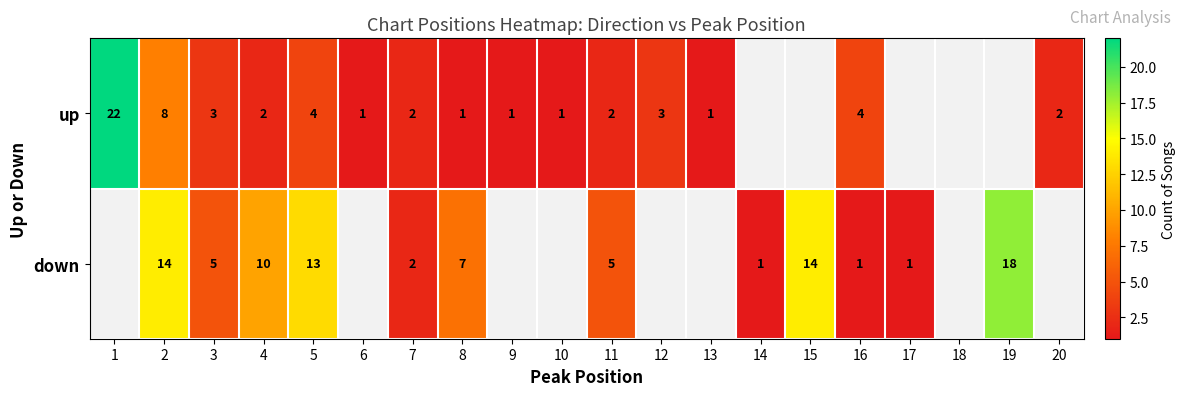

At which category is the sum across all series the highest?

2